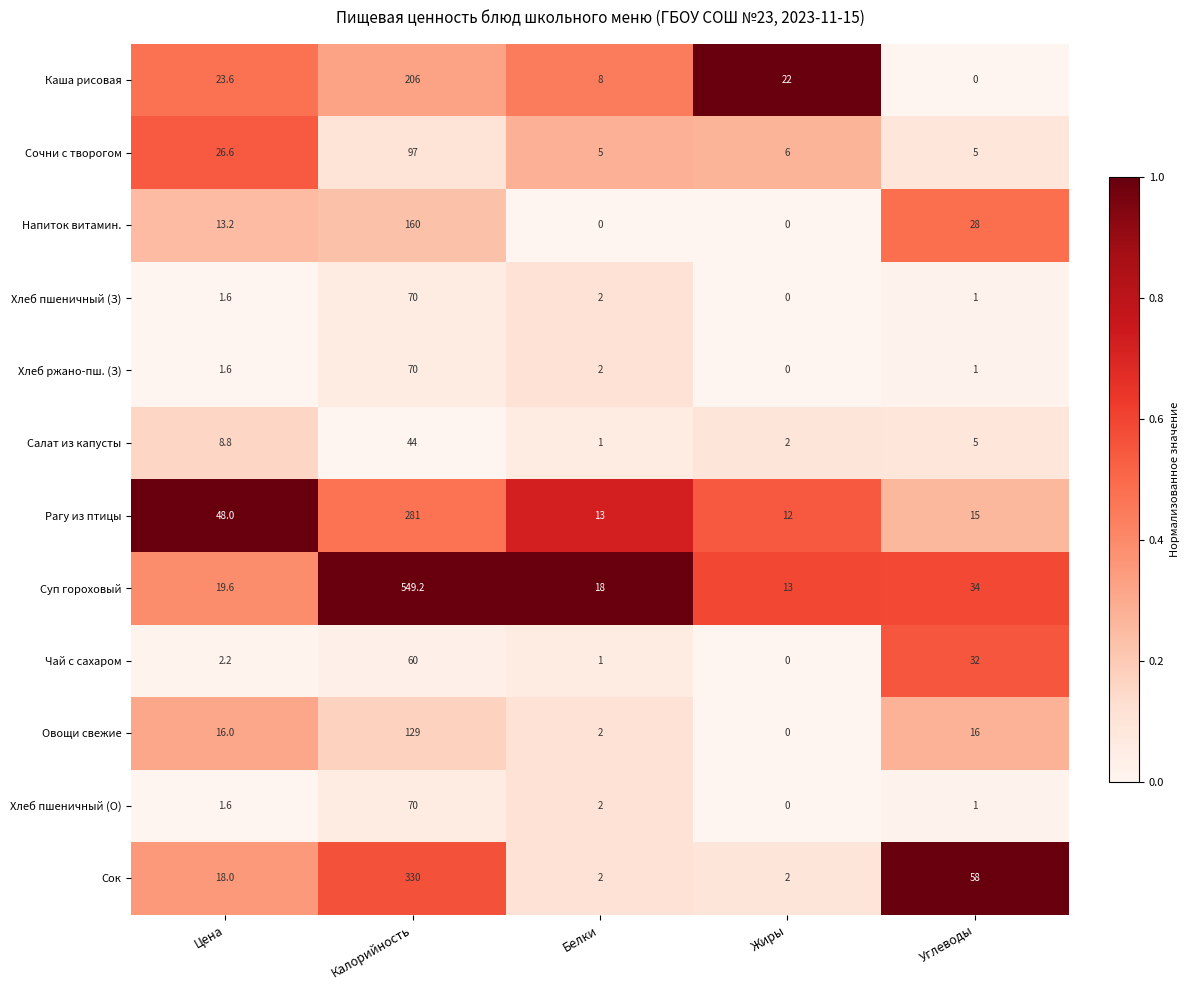

What is the difference between the maximum and minimum values in the Сочни с творогом series?

92.0